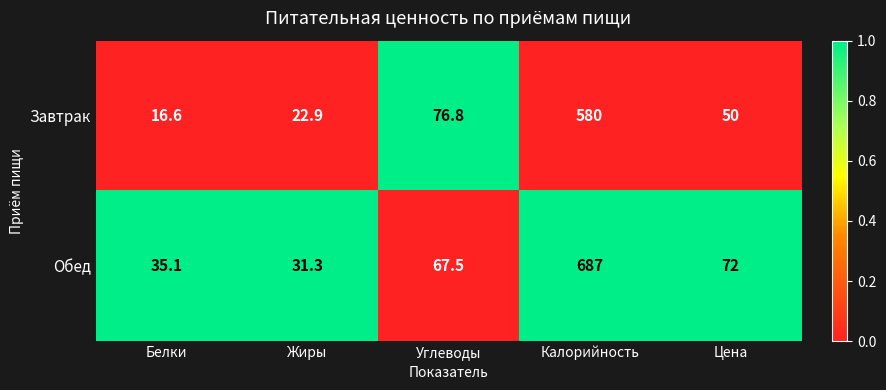

Is it true that Завтрак equals 76.8 at Углеводы?

True